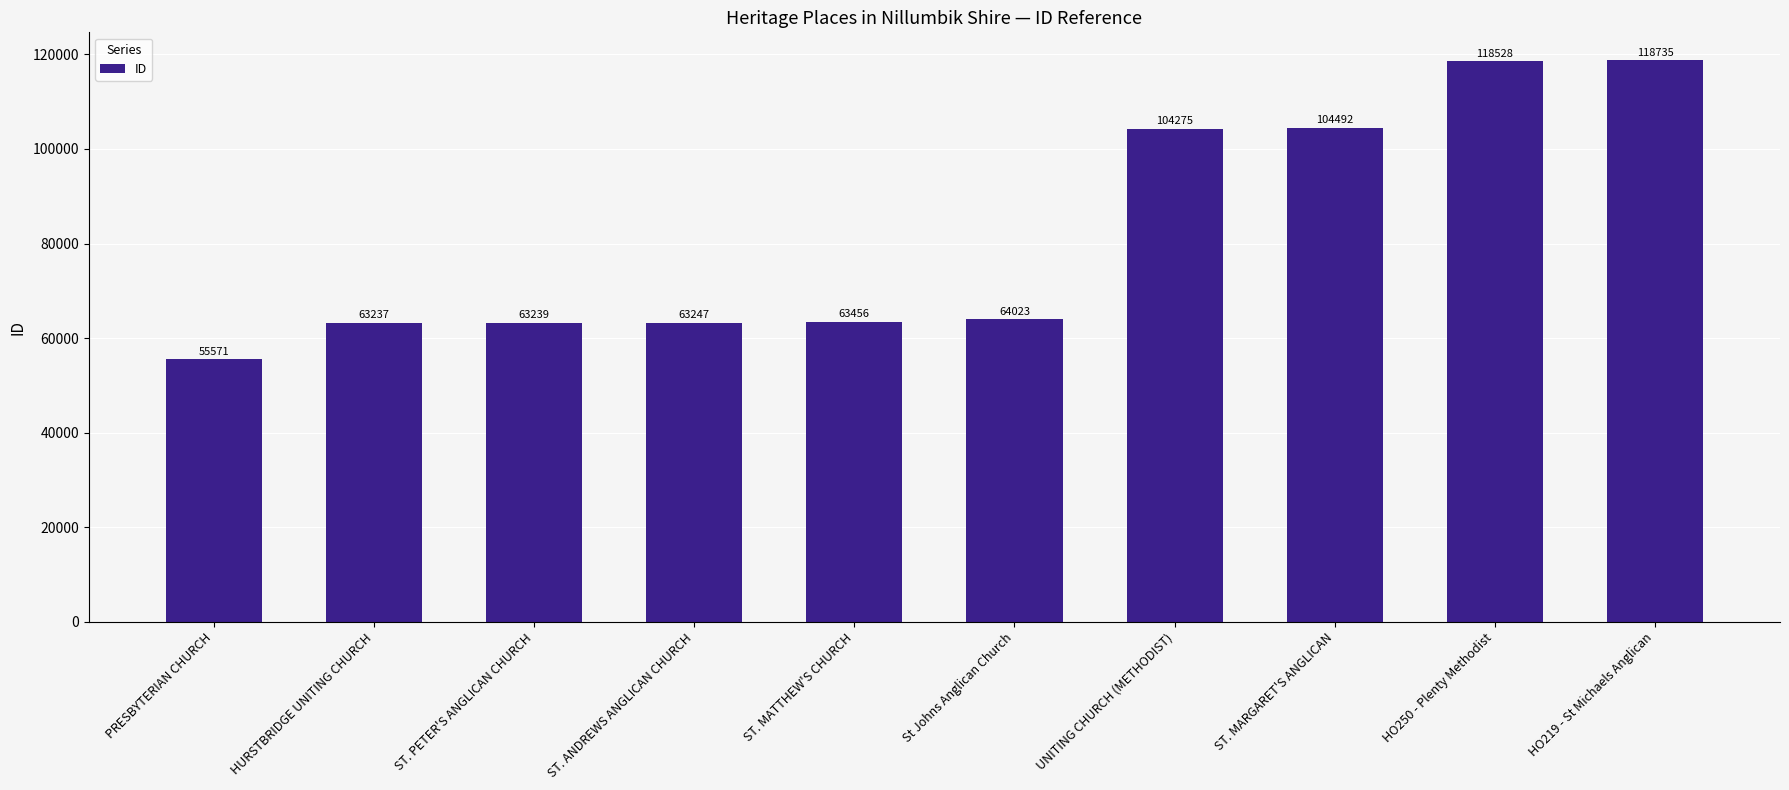

What is the change in value from ST. PETER'S ANGLICAN CHURCH to UNITING CHURCH (METHODIST)?

+41036